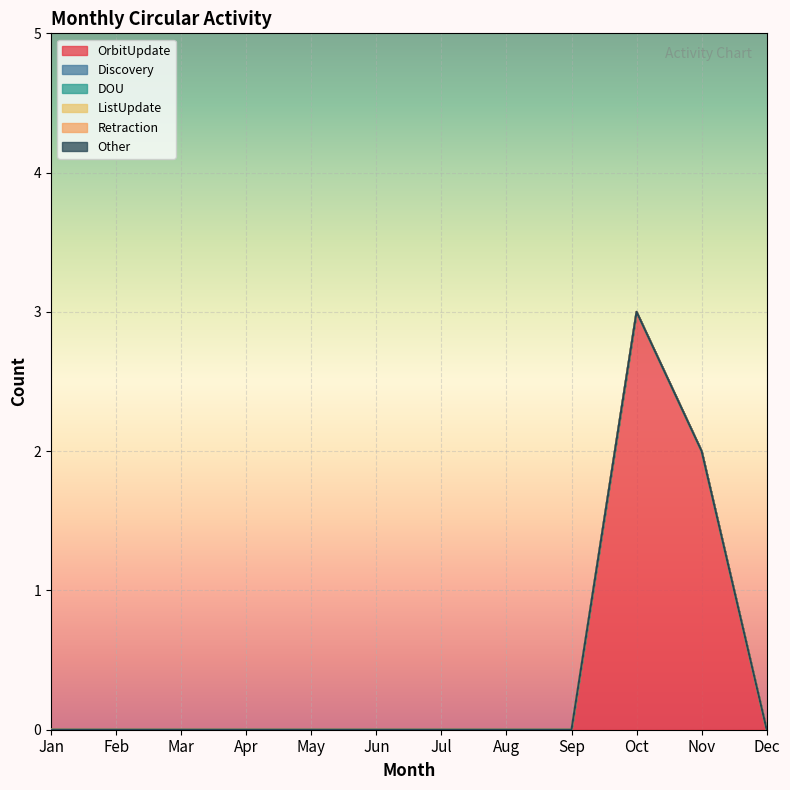

Reading right to left, what are all the values shown in this chart?

OrbitUpdate: Dec=0	Nov=2	Oct=3	Sep=0	Aug=0	Jul=0	Jun=0	May=0	Apr=0	Mar=0	Feb=0	Jan=0
Discovery: Dec=0	Nov=0	Oct=0	Sep=0	Aug=0	Jul=0	Jun=0	May=0	Apr=0	Mar=0	Feb=0	Jan=0
DOU: Dec=0	Nov=0	Oct=0	Sep=0	Aug=0	Jul=0	Jun=0	May=0	Apr=0	Mar=0	Feb=0	Jan=0
ListUpdate: Dec=0	Nov=0	Oct=0	Sep=0	Aug=0	Jul=0	Jun=0	May=0	Apr=0	Mar=0	Feb=0	Jan=0
Retraction: Dec=0	Nov=0	Oct=0	Sep=0	Aug=0	Jul=0	Jun=0	May=0	Apr=0	Mar=0	Feb=0	Jan=0
Other: Dec=0	Nov=0	Oct=0	Sep=0	Aug=0	Jul=0	Jun=0	May=0	Apr=0	Mar=0	Feb=0	Jan=0